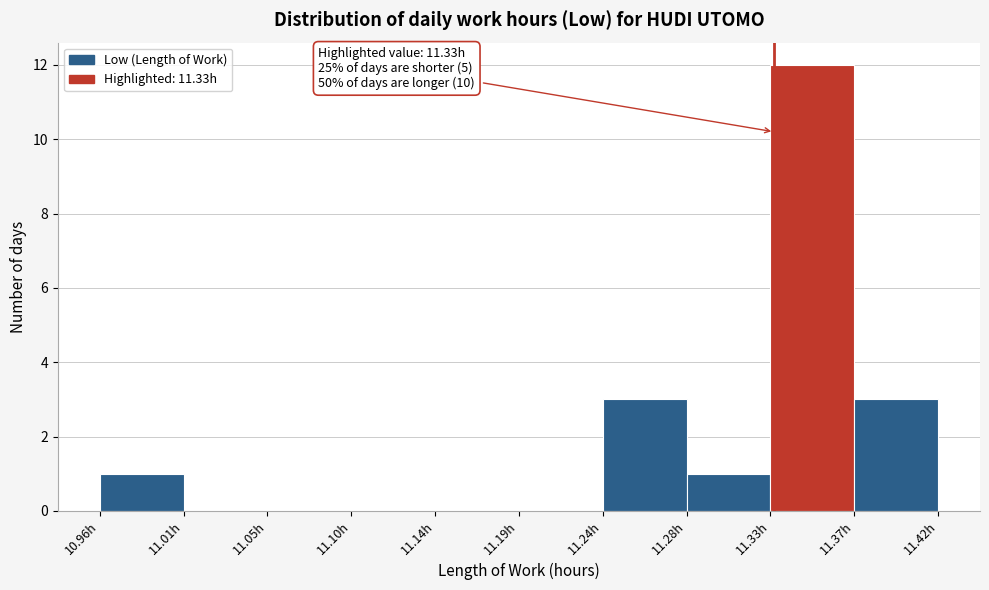

Which range on the x-axis has the tallest bar?

11.328 to 11.374